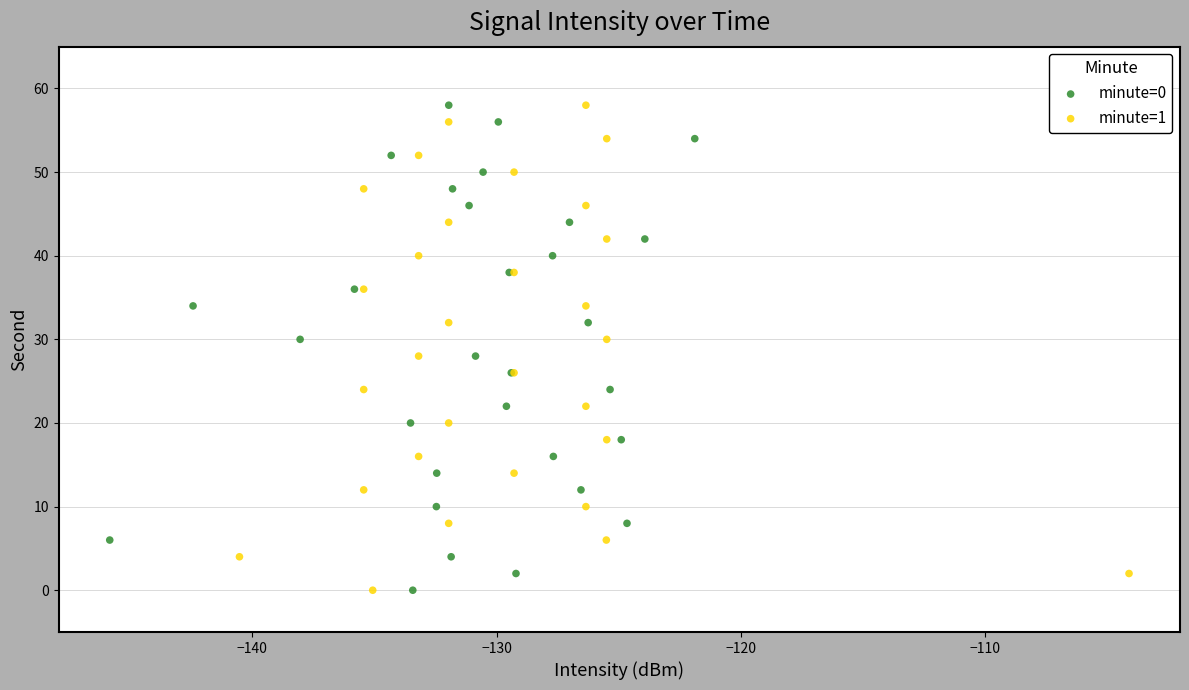

What are all the series names shown in the legend?

minute=0, minute=1